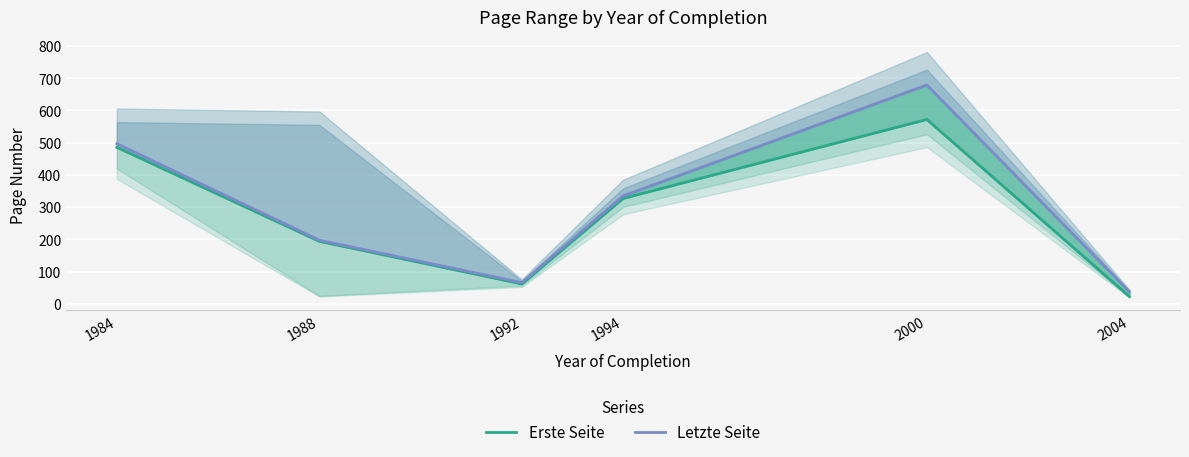

How many data points does each series have?

6